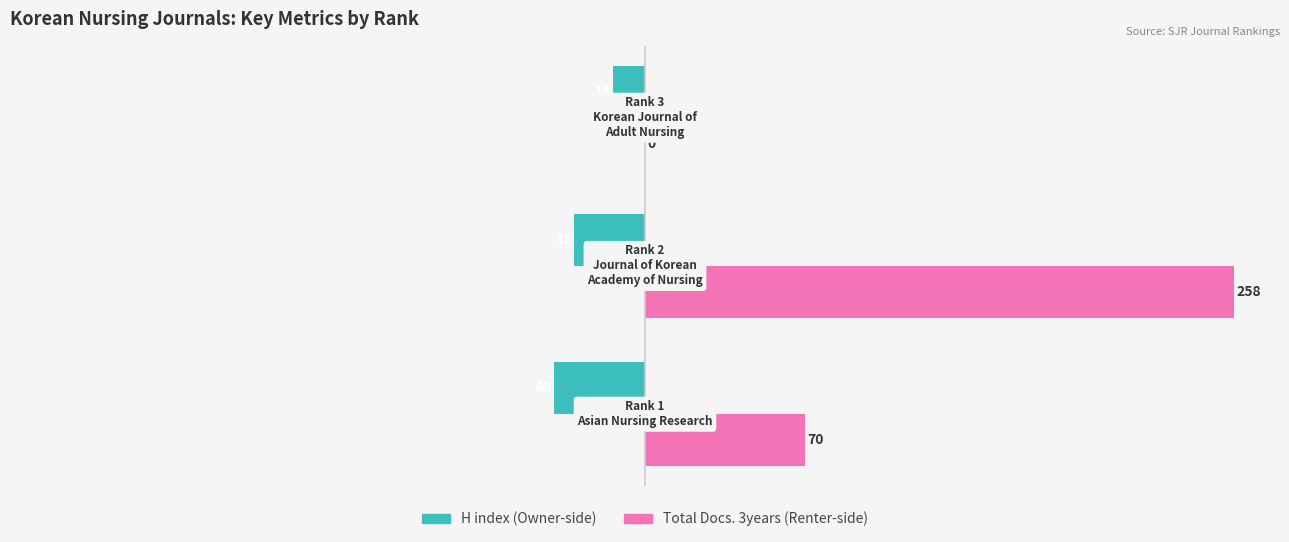

What is the value of the H index bar at the 1st from the left?

-40